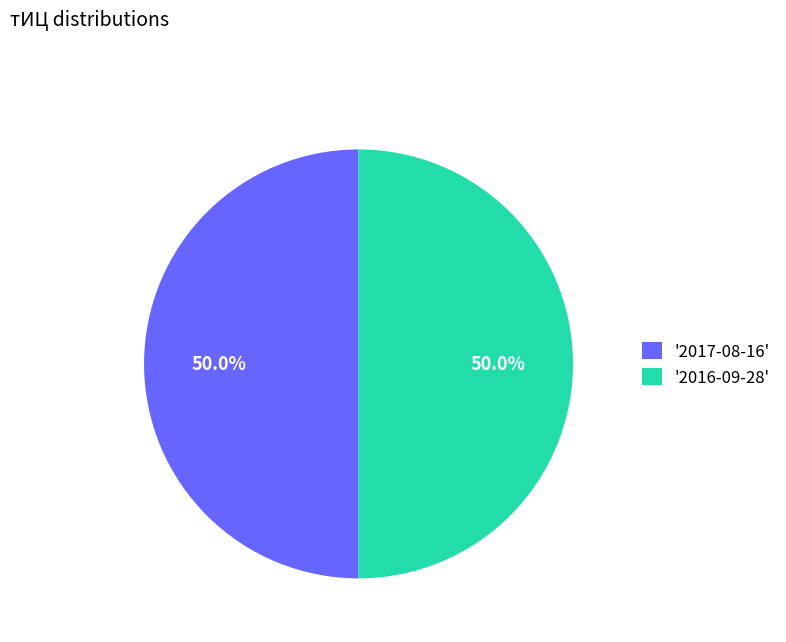

What is the total percentage of '2016-09-28' and '2017-08-16'?

100.0%